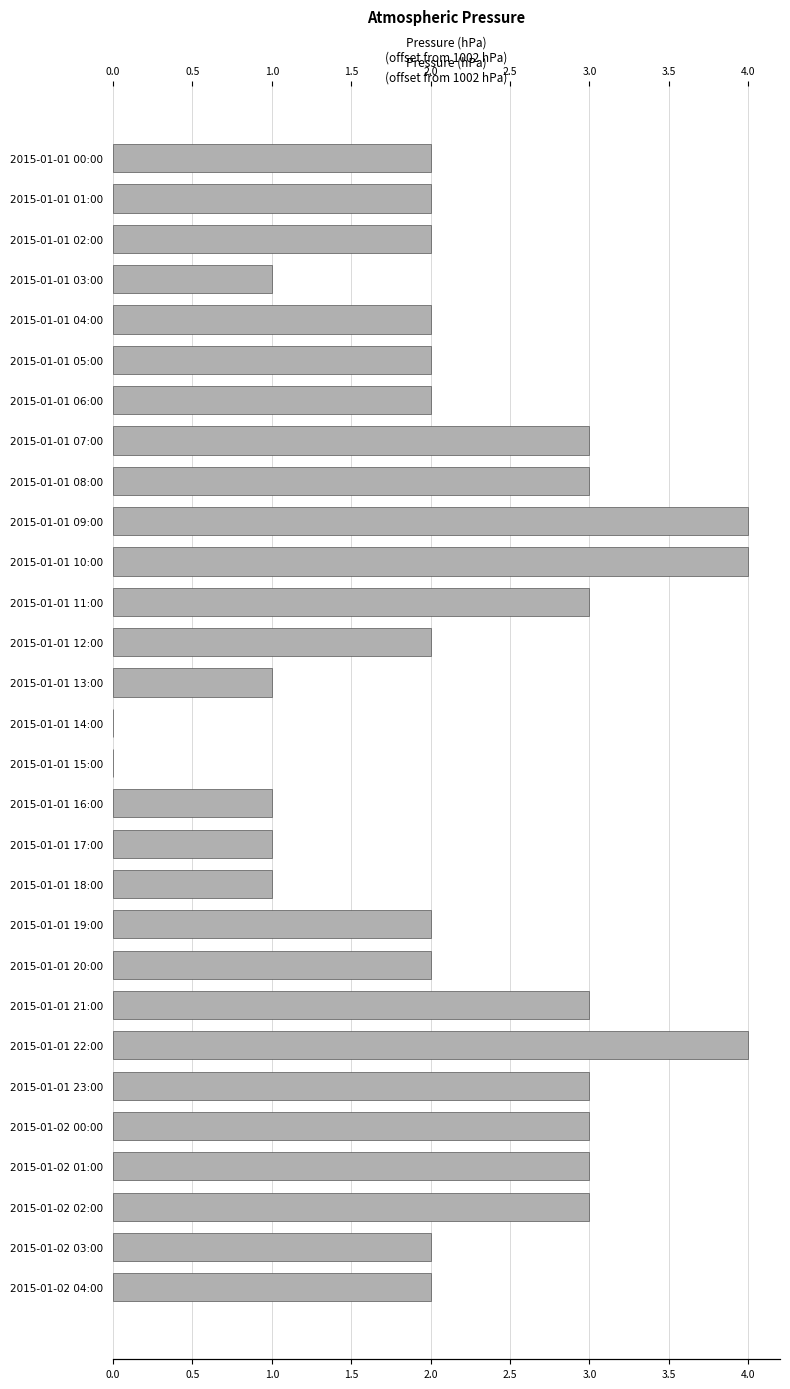

Count the number of data series in this chart.

1